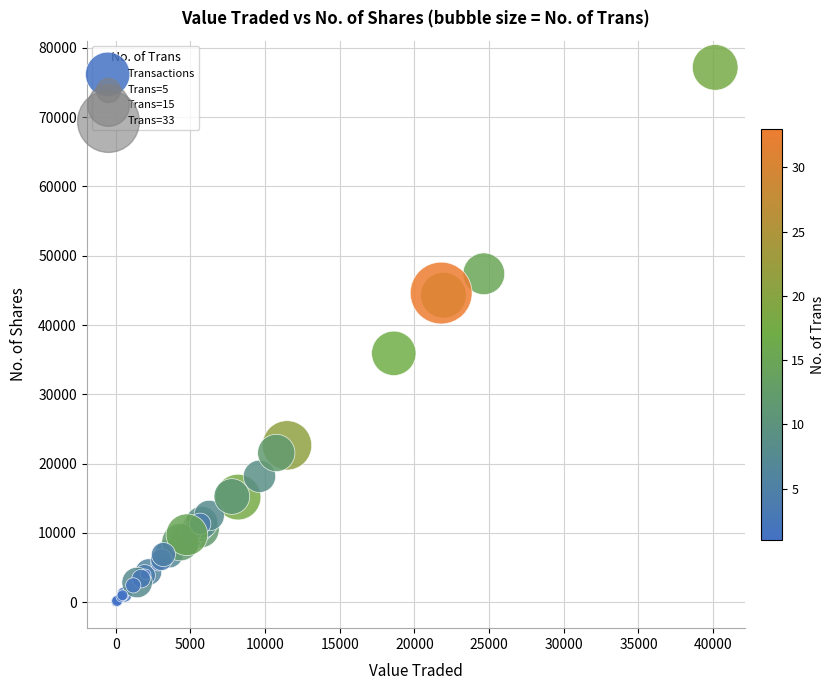

What Y value in the scatter plot is closest to 38645?

35919